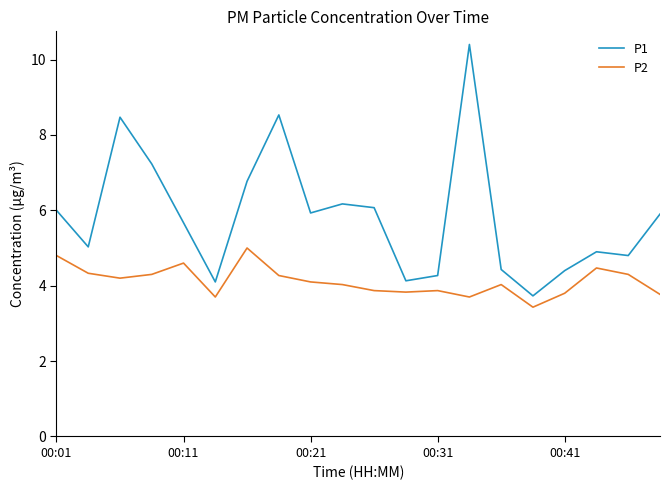

At how many categories does at least one series exceed 8?

3